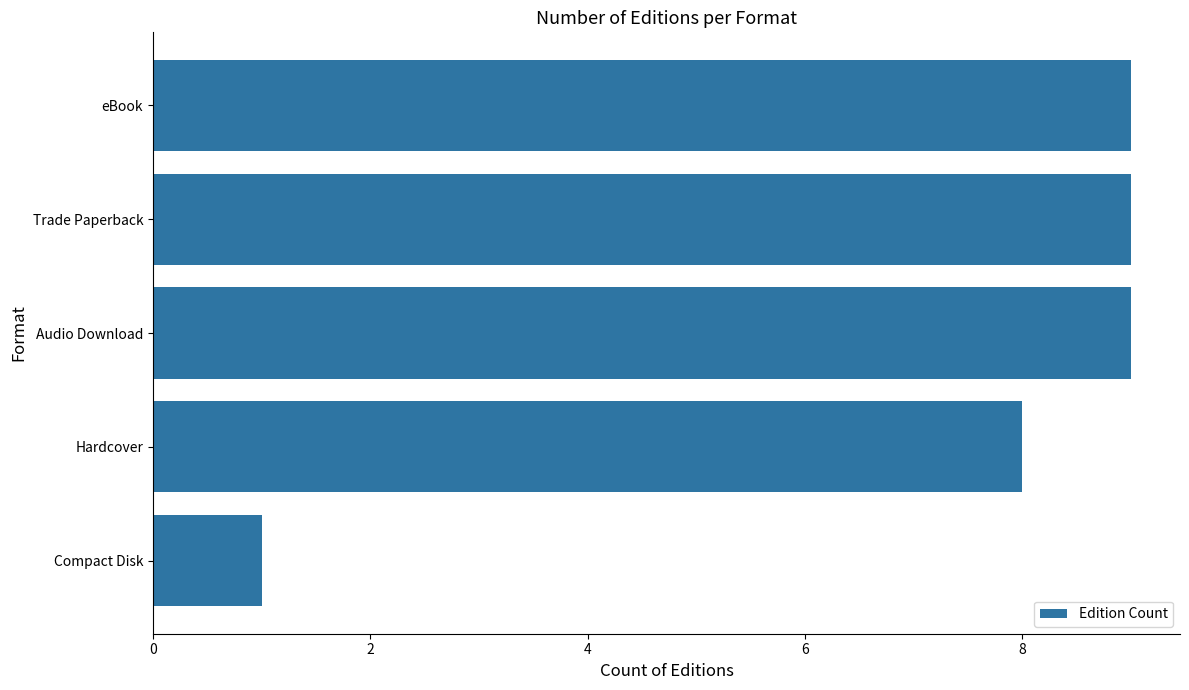

The value at eBook is 9. True or false?

True